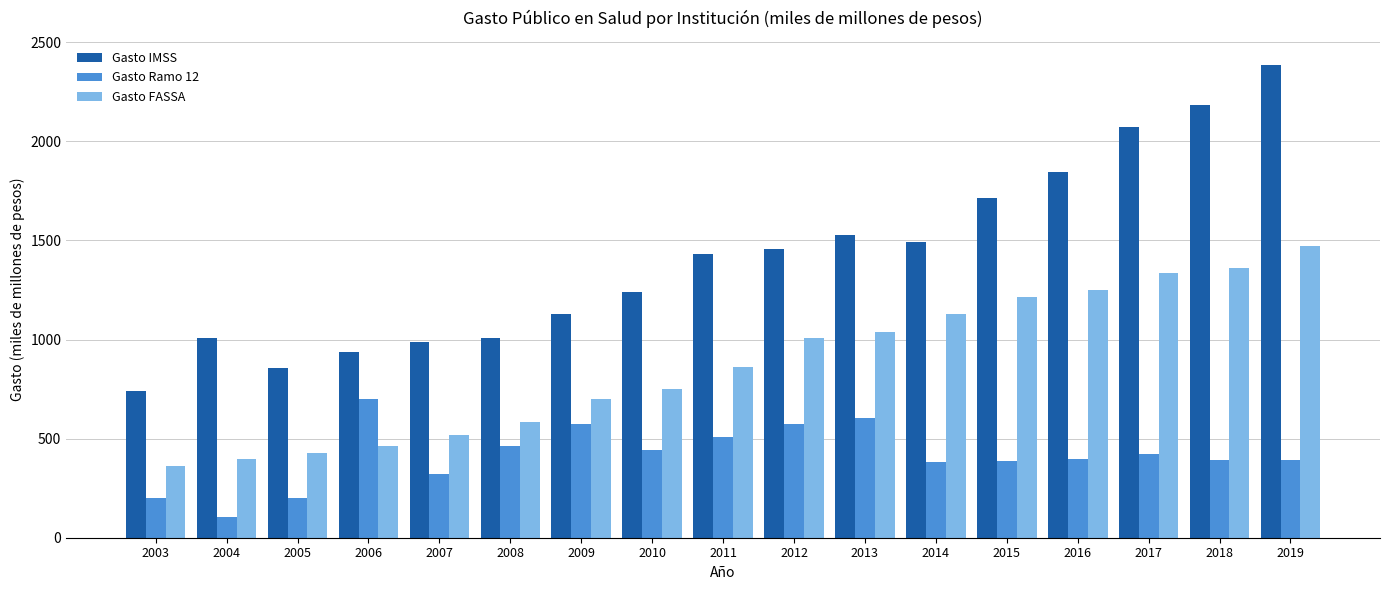

What is the value of the Gasto Ramo 12 bar at the 17th from the left?

390.4